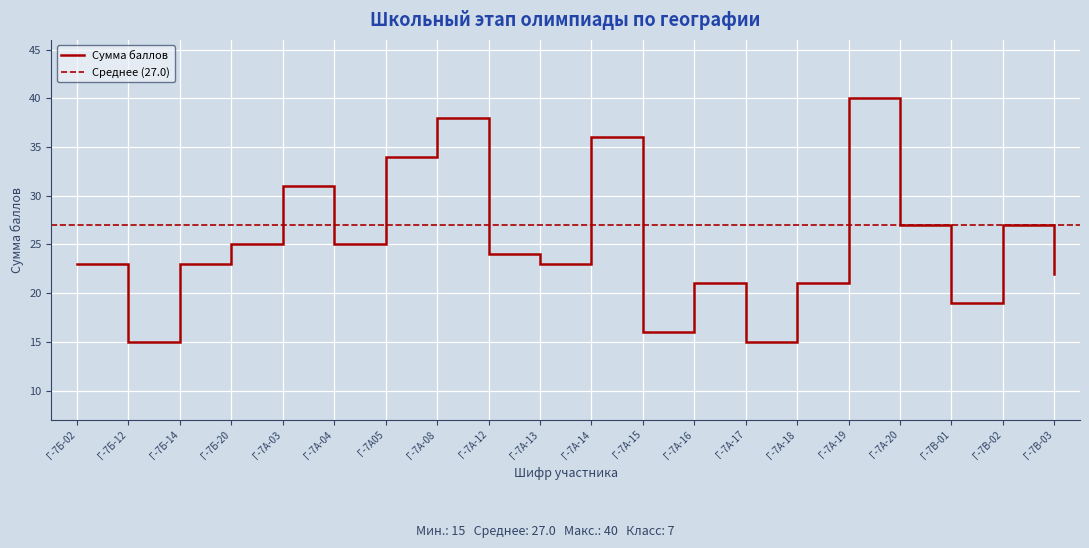

Is it true that the value at Г-7А-19 is 25?

False